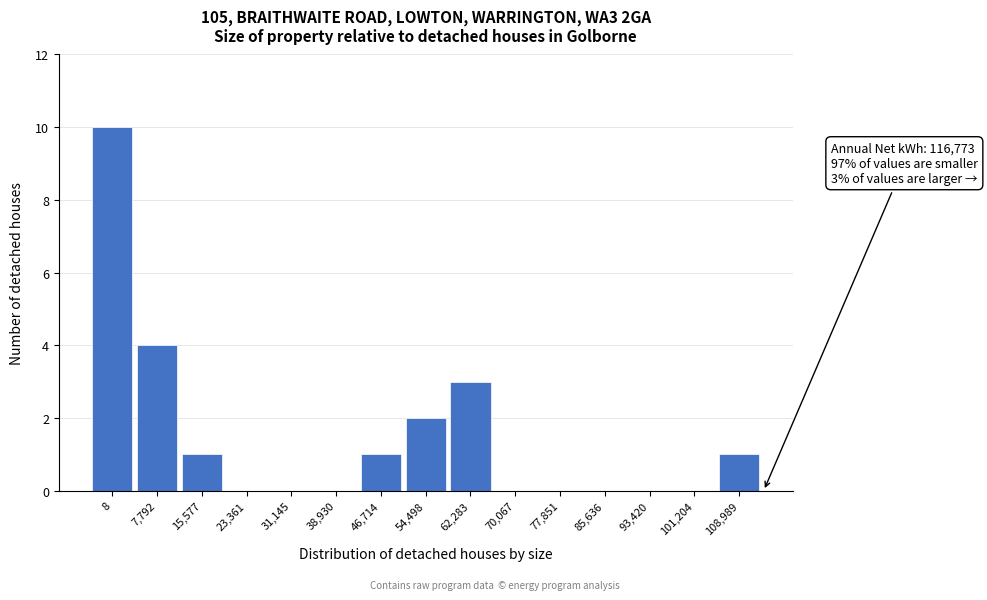

Reading left to right, list all the values displayed in this chart.

8=10	7,792=4	15,577=1	23,361=0	31,145=0	38,930=0	46,714=1	54,498=2	62,283=3	70,067=0	77,851=0	85,636=0	93,420=0	101,204=0	108,989=1